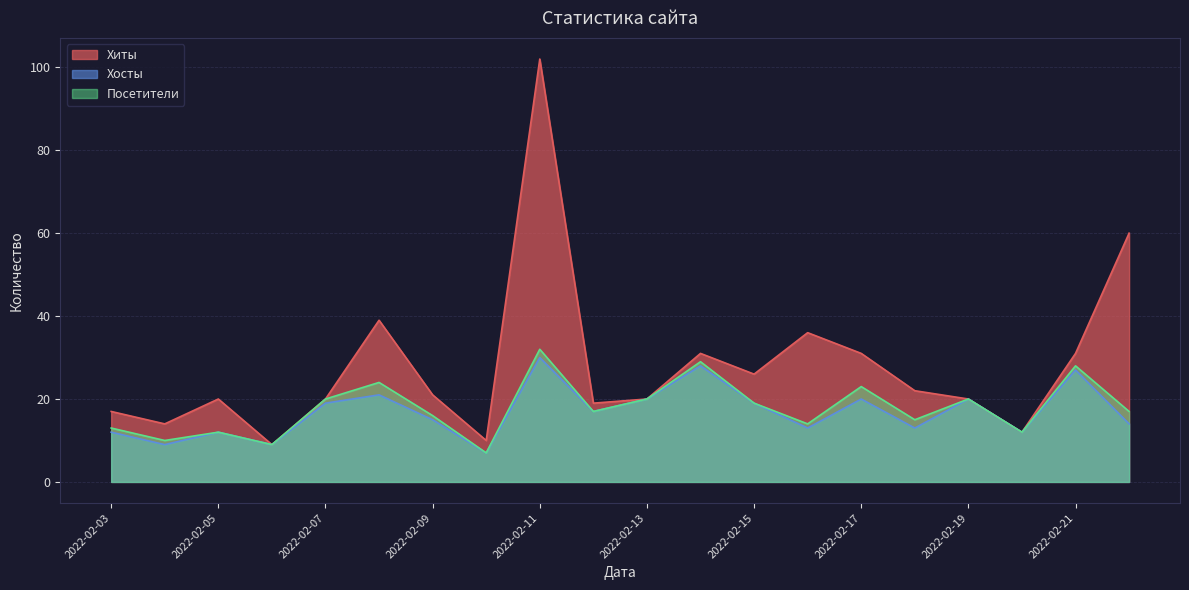

What is the maximum value shown in the chart?

102